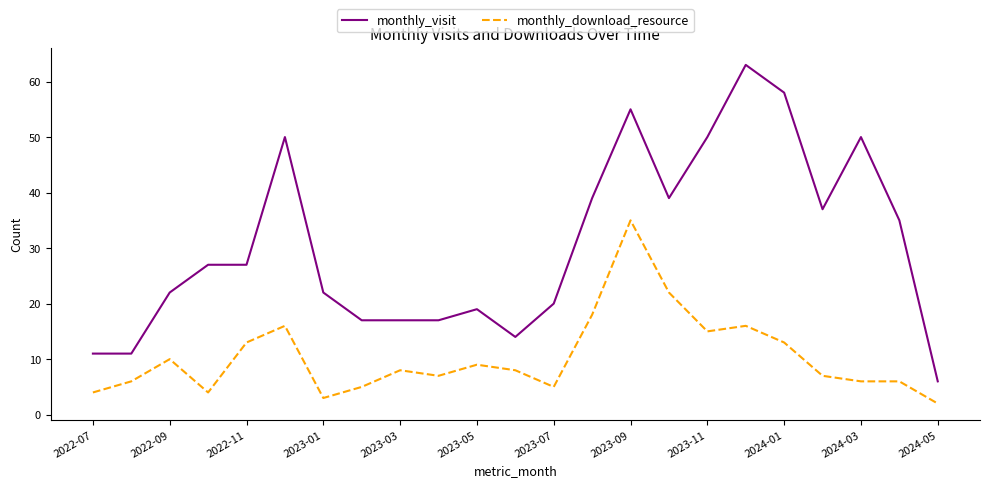

Which series has the widest spread of values?

monthly_visit